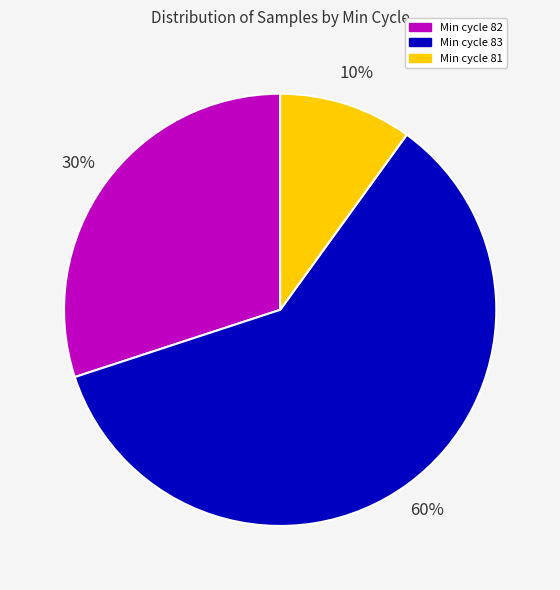

What is the smallest slice in the pie chart?

Min cycle 81